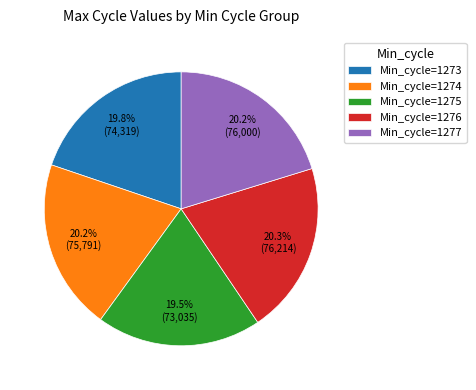

Approximately how many times larger is the value at Min_cycle=1277 compared to Min_cycle=1274?

1.0